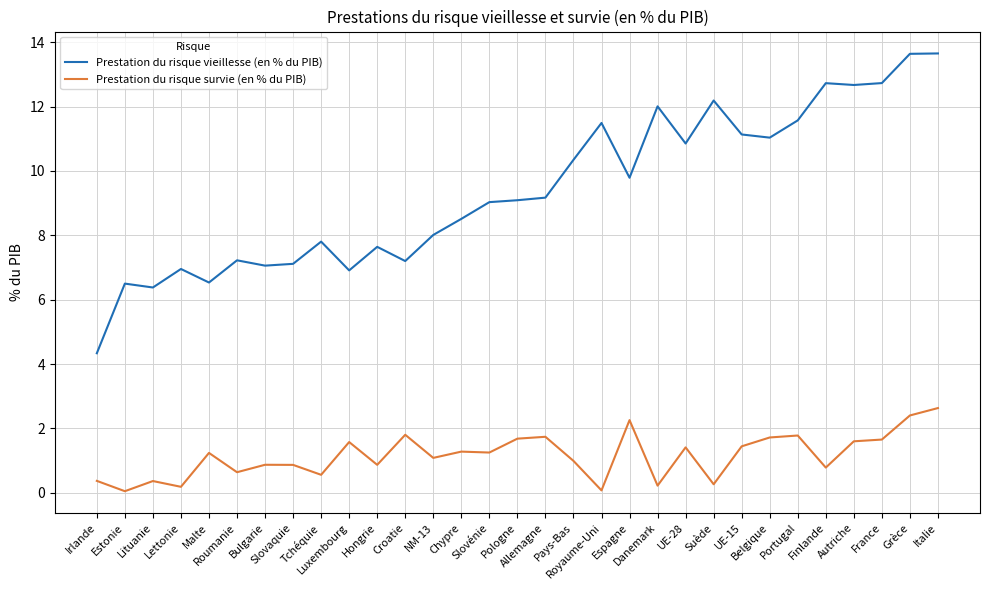

What is the sum of the Prestation du risque vieillesse (en % du PIB) values at Autriche and Irlande?

17.0